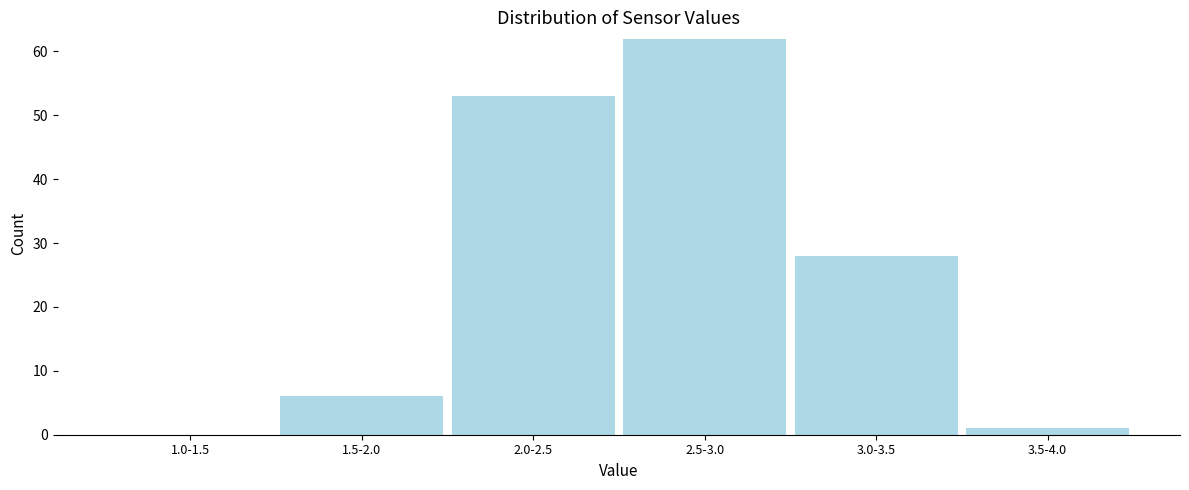

Reading left to right, what are all the values shown in this chart?

1.0-1.5=0	1.5-2.0=6	2.0-2.5=53	2.5-3.0=62	3.0-3.5=28	3.5-4.0=1